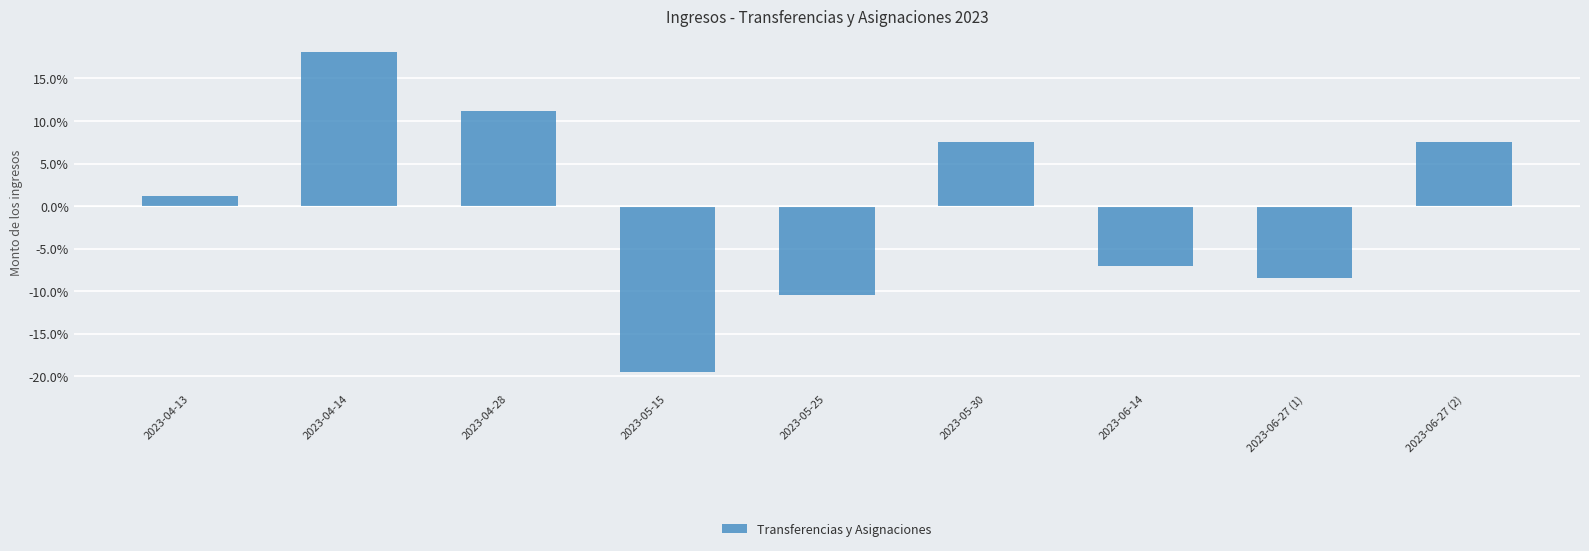

The value at 2023-05-30 is 7.5. True or false?

True